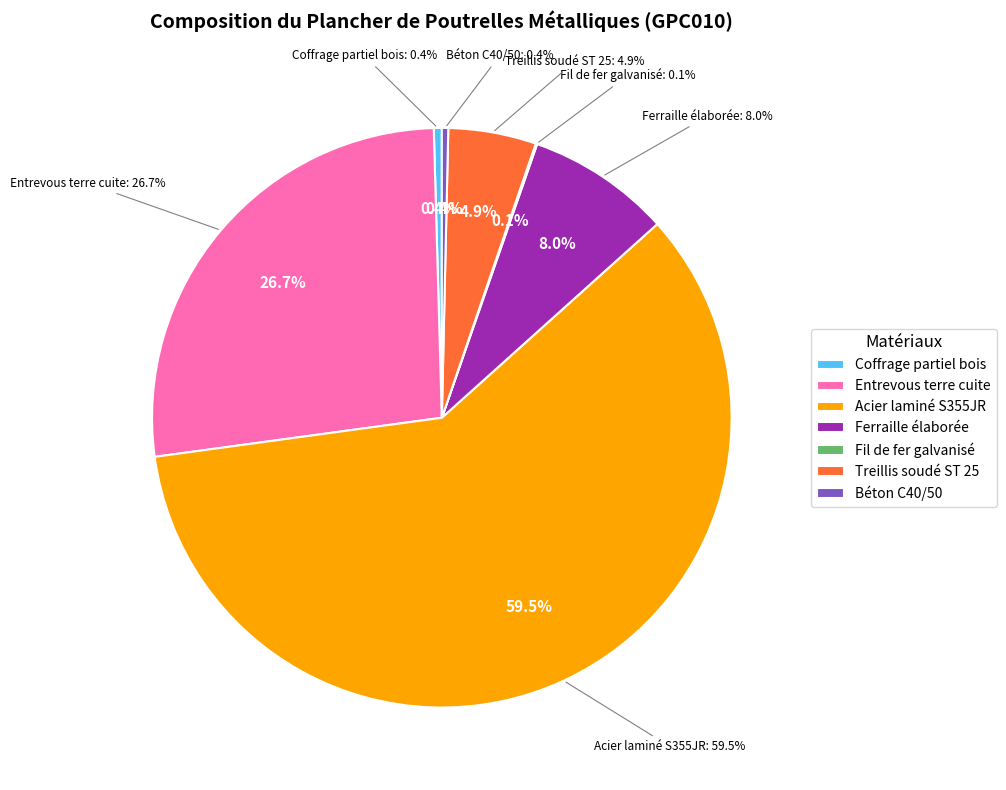

To the nearest percent, what is the difference between the largest and smallest slice percentages?

59%